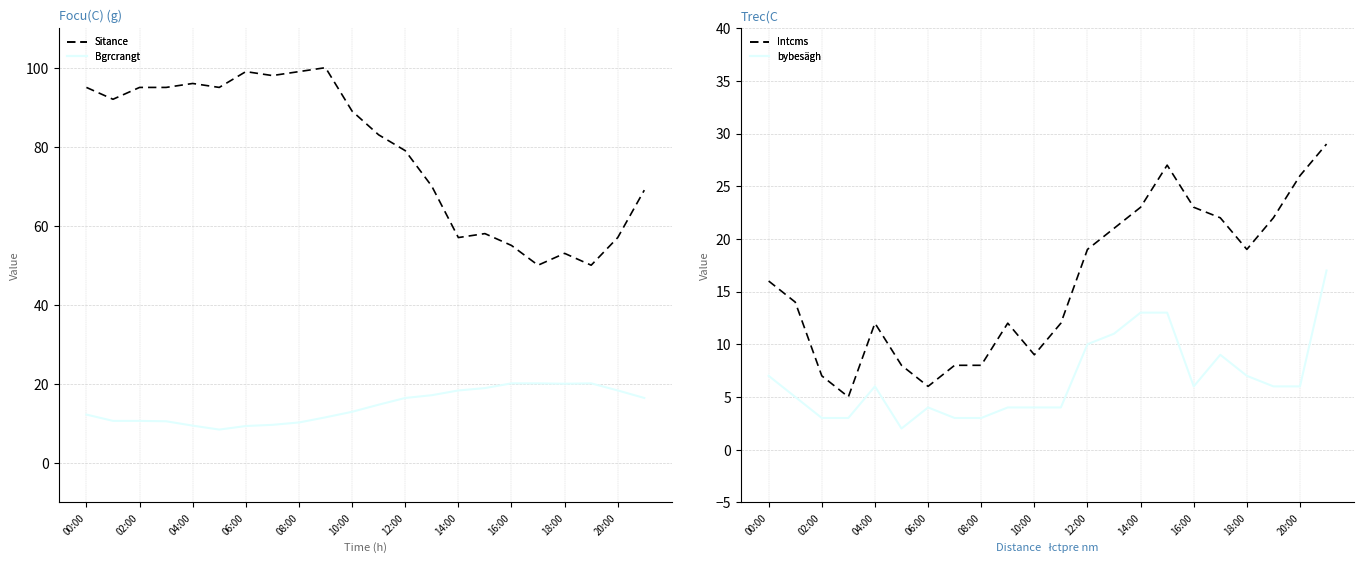

Which series has the largest range (max minus min)?

Humidity (%)